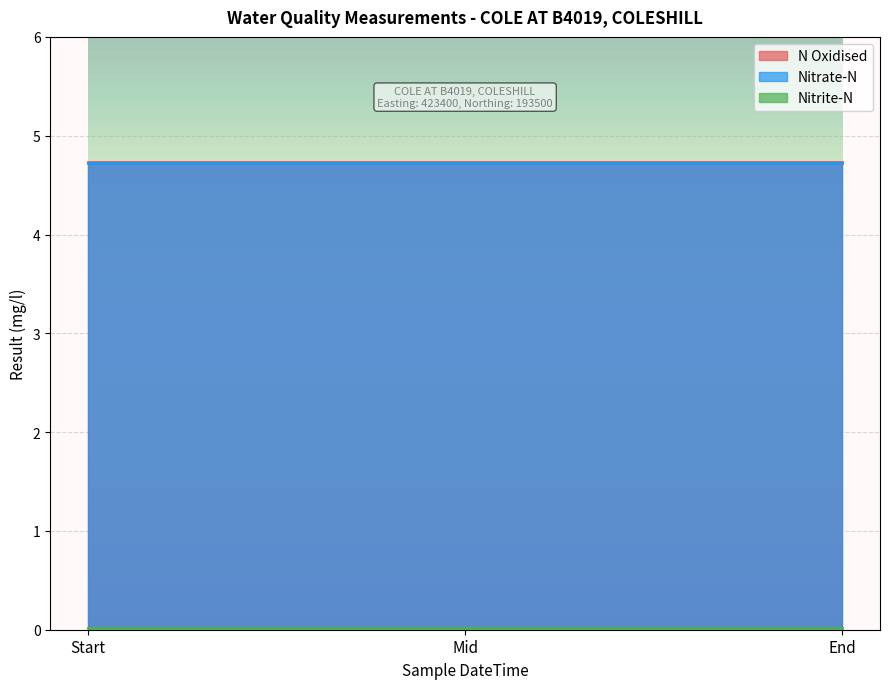

Which series has the largest total across all categories?

N Oxidised